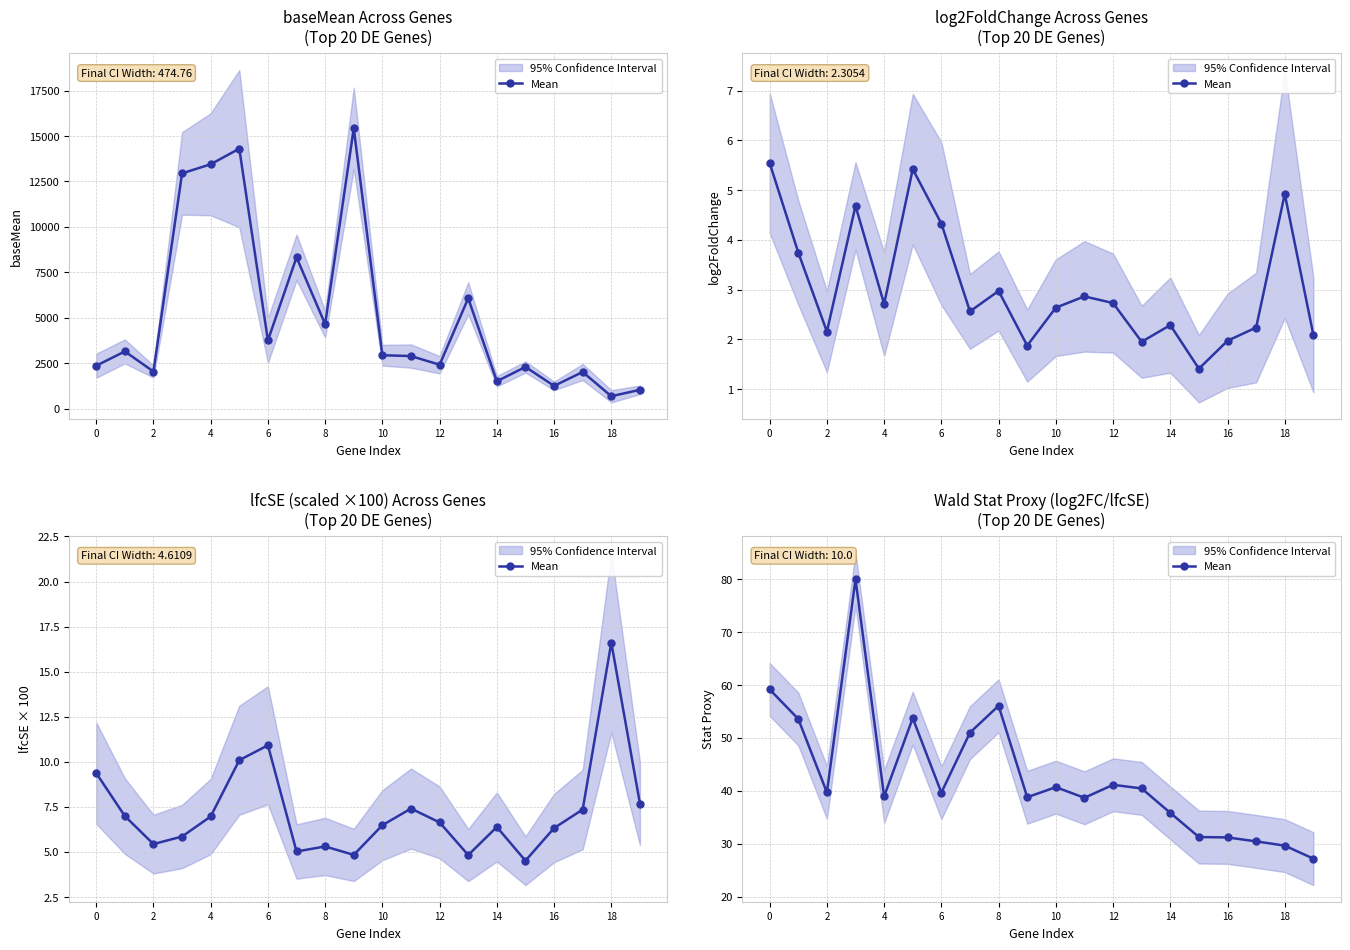

What is the approximate value at 17?

30.4